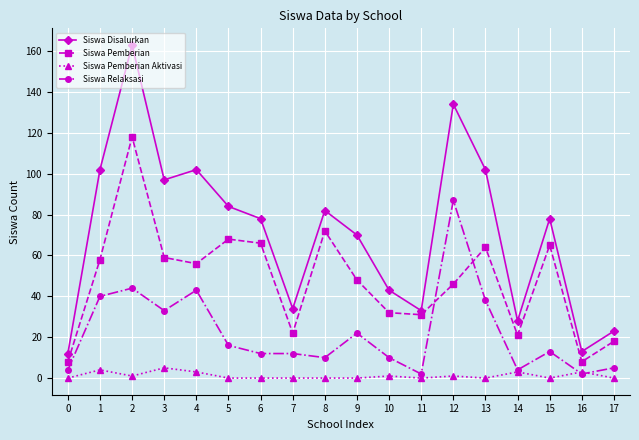

Which category has the highest value in the Siswa Disalurkan series?

2